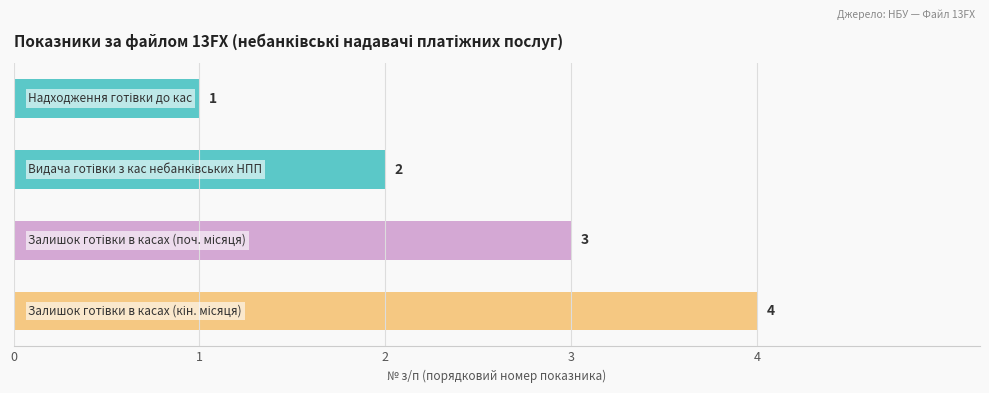

What is the sum of all values?

10